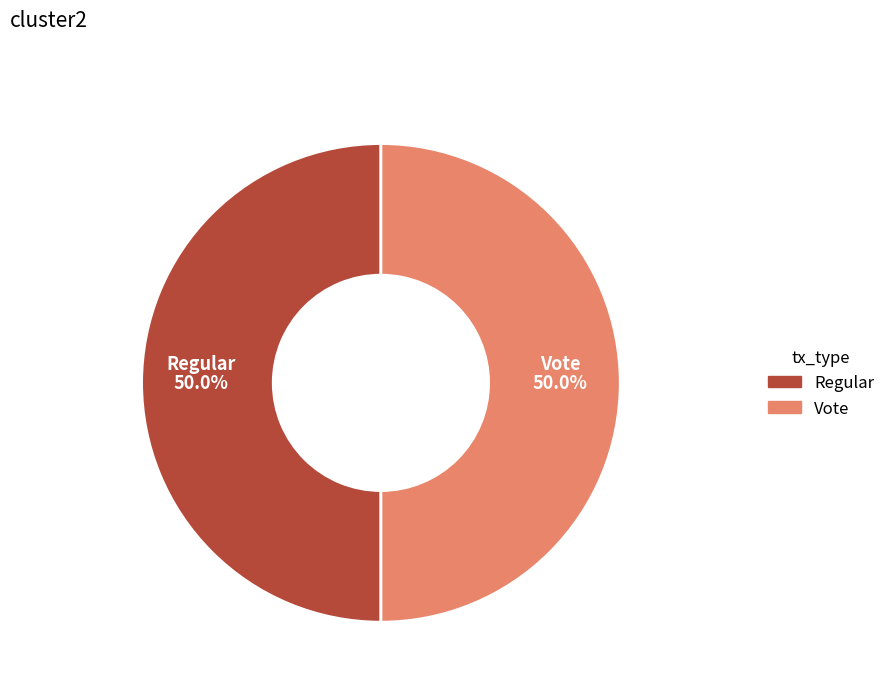

Approximately how many times larger is the value at Regular compared to Vote?

1.0